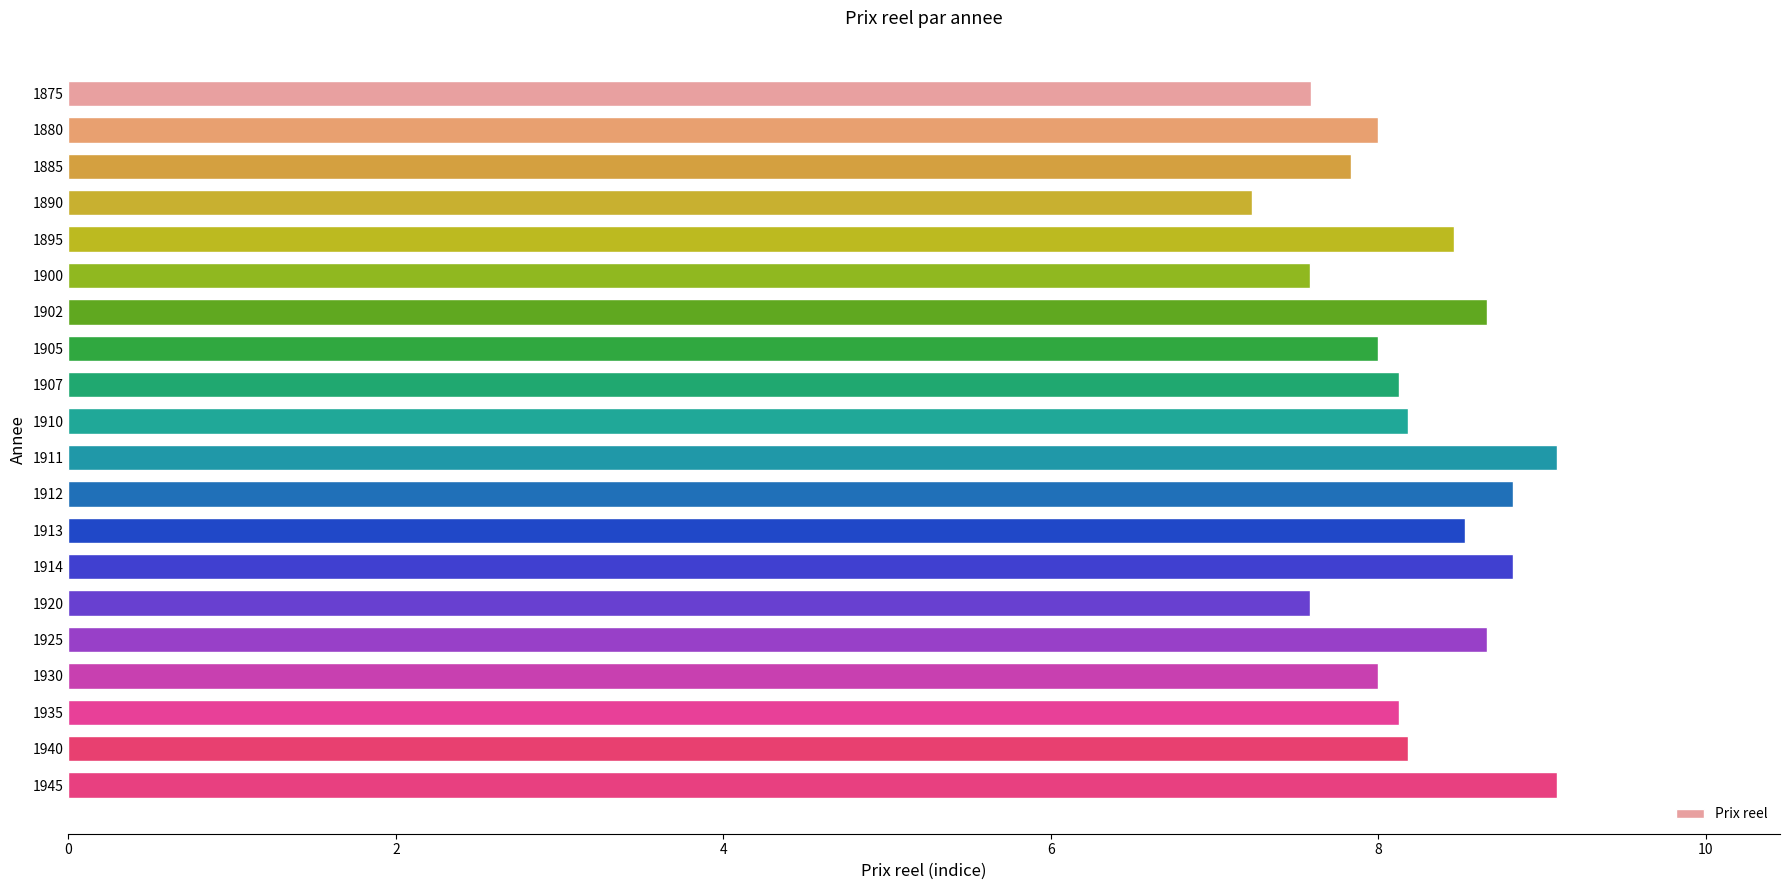

Reading bottom to top, what are all the values shown in this chart?

1945=9.1	1940=8.2	1935=8.1	1930=8.0	1925=8.7	1920=7.6	1914=8.8	1913=8.5	1912=8.8	1911=9.1	1910=8.2	1907=8.1	1905=8.0	1902=8.7	1900=7.6	1895=8.5	1890=7.2	1885=7.8	1880=8.0	1875=7.6